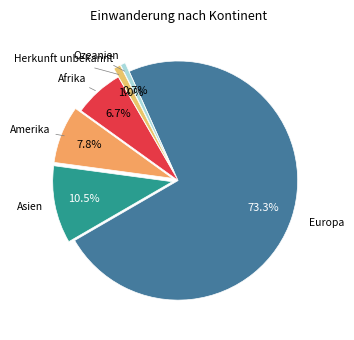

Count the number of slices in the pie.

6